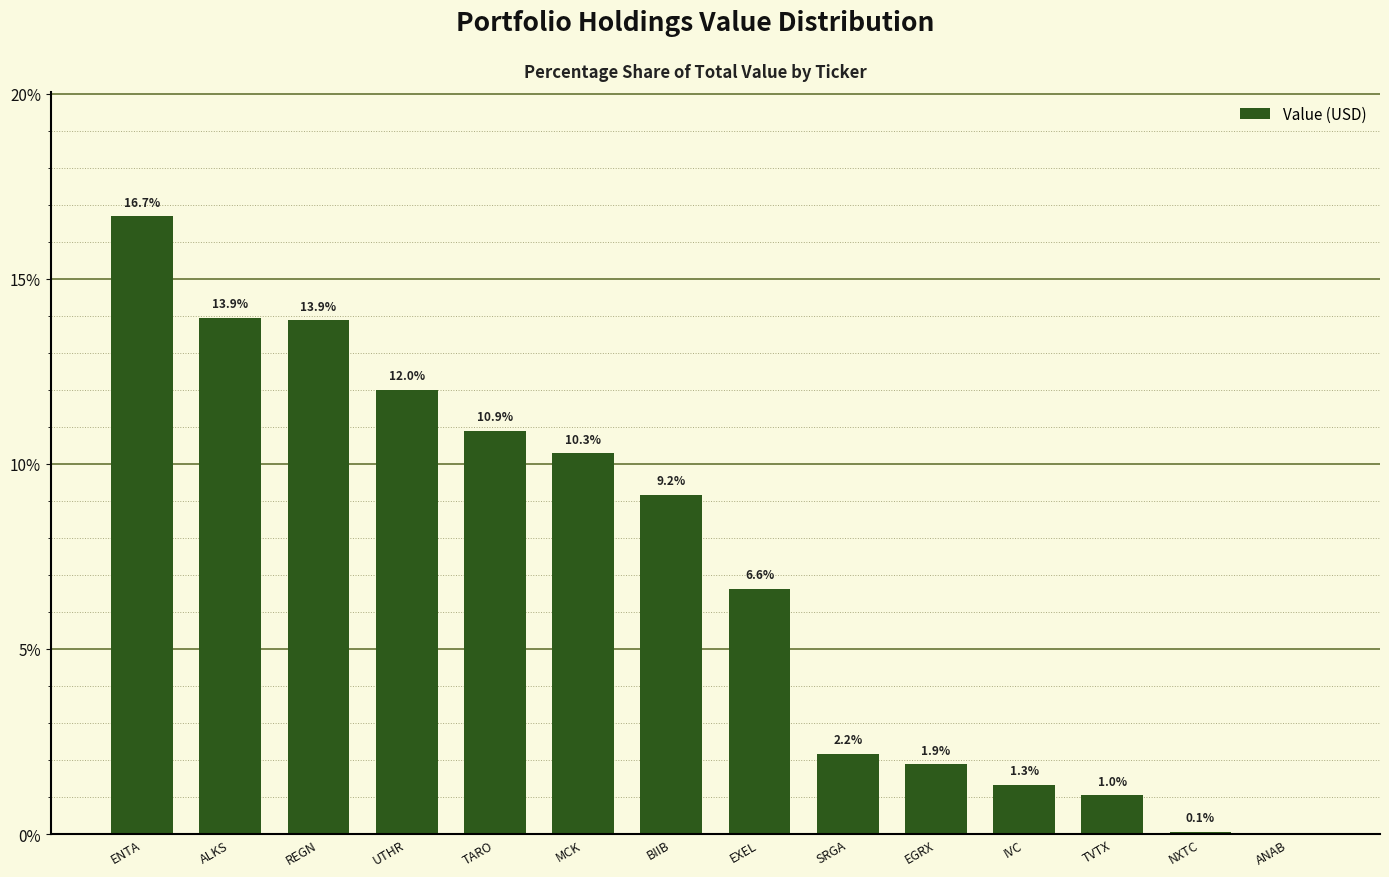

What is the difference between the values at ANAB and UTHR?

12.0